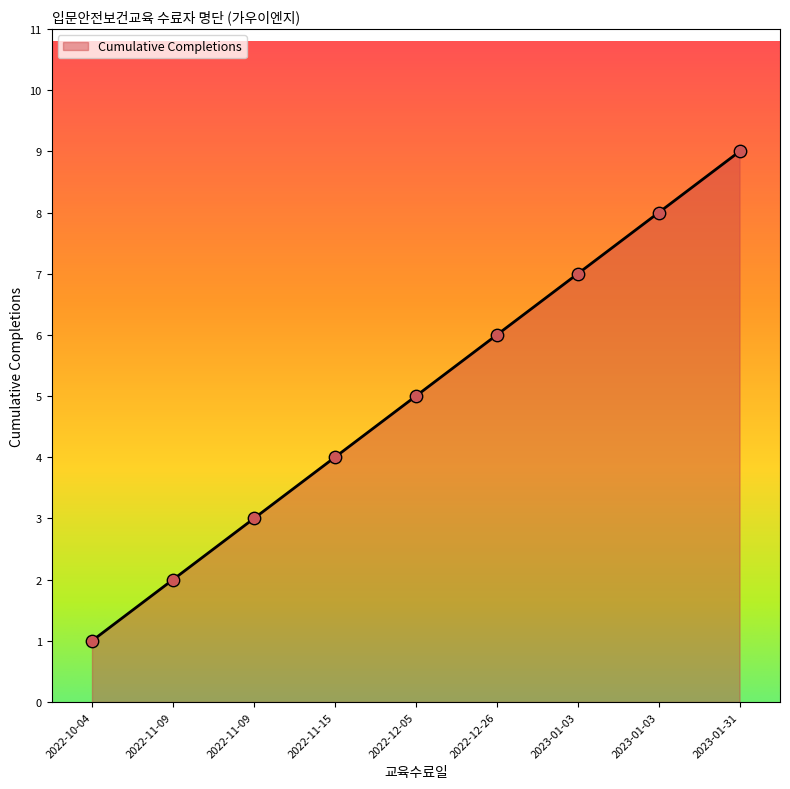

Is this an area chart (filled region under the line)?

Yes